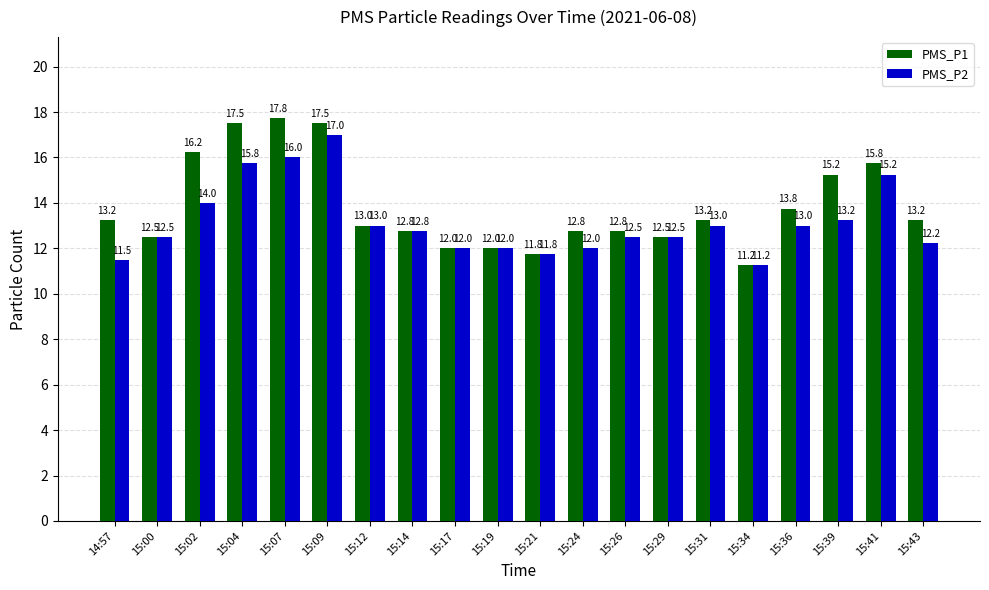

The value of PMS_P1 at 15:12 is 4.5. True or false?

False